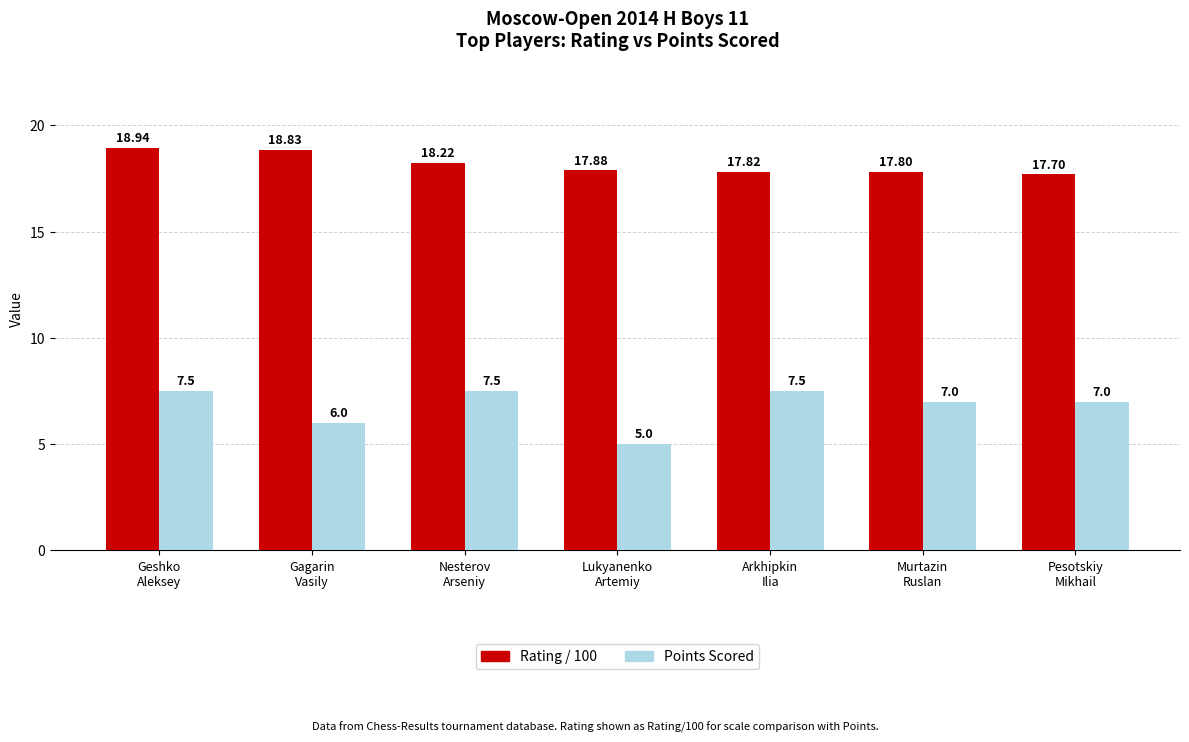

At which category is the sum across all series the highest?

Geshko
Aleksey